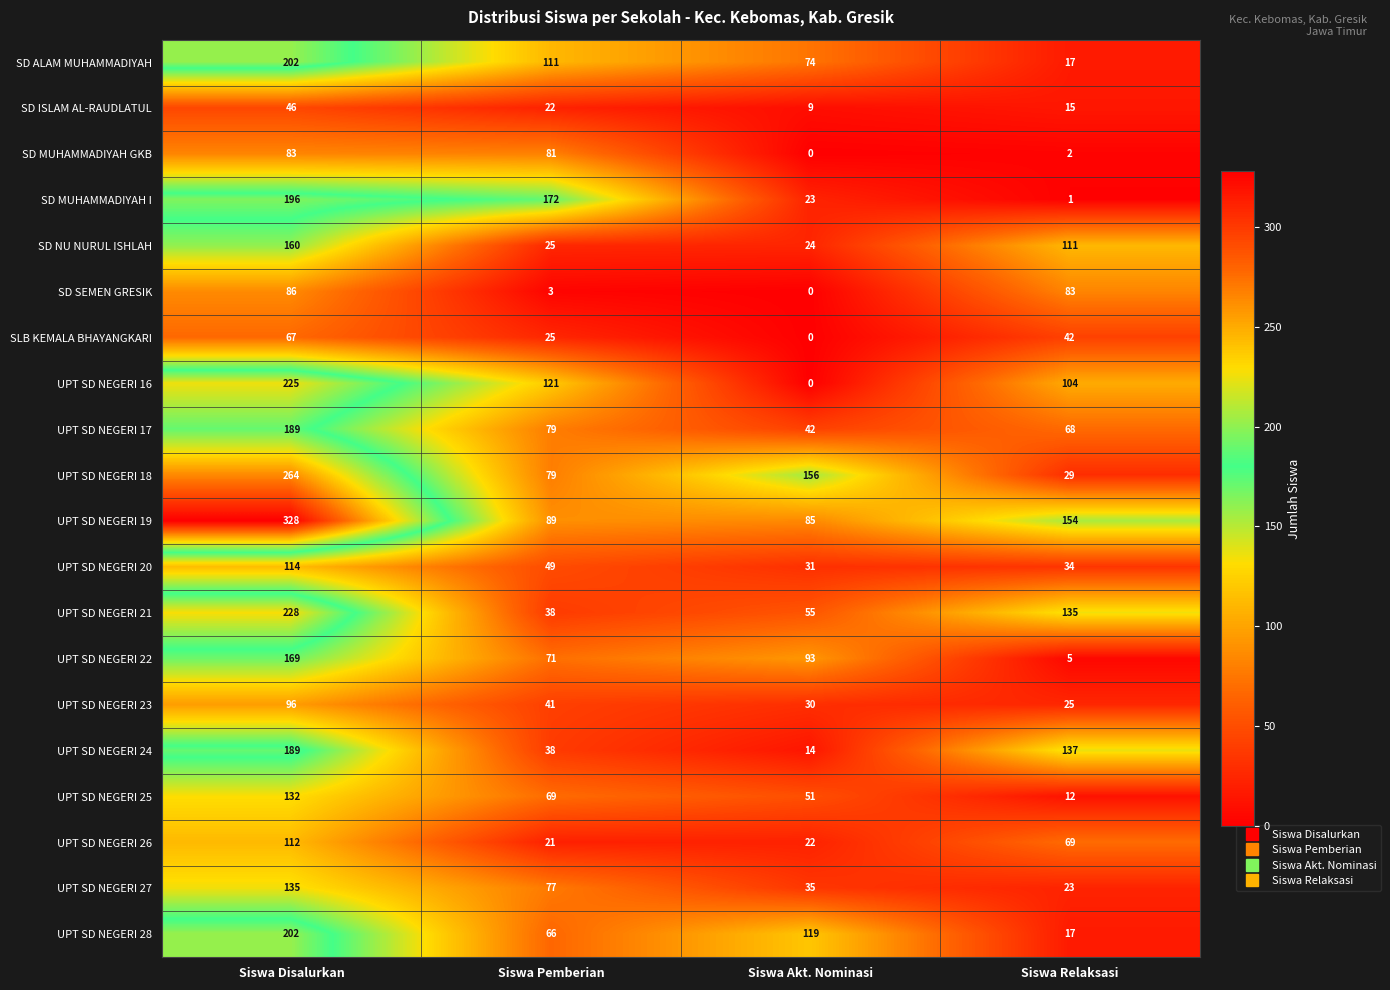

What is the difference between the maximum and second lowest values in the UPT SD NEGERI 26 series?

90